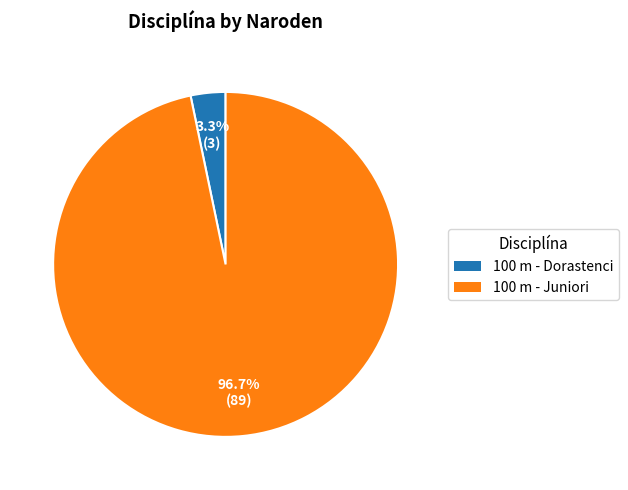

Which slice represents more than half of the pie?

100 m - Juniori